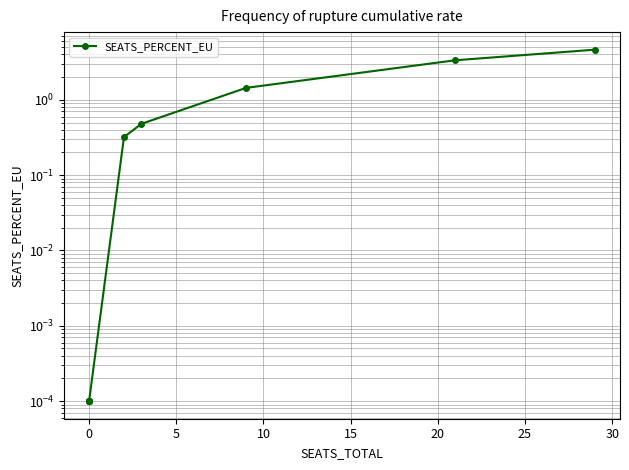

What is the difference between the second highest and minimum values?

3.3